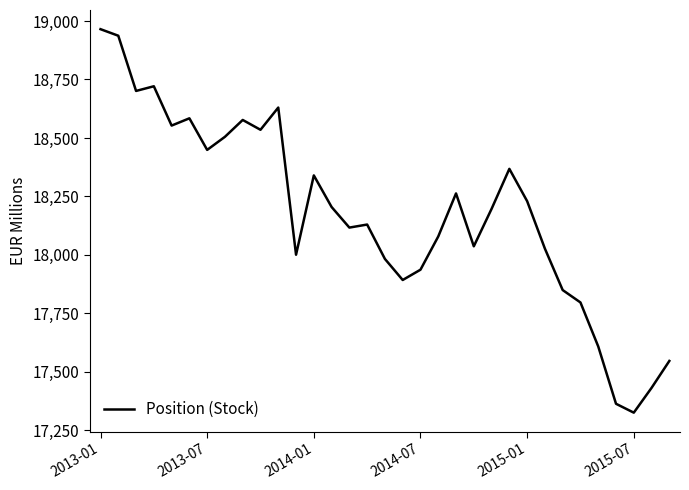

What is the maximum value shown in the chart?

18965